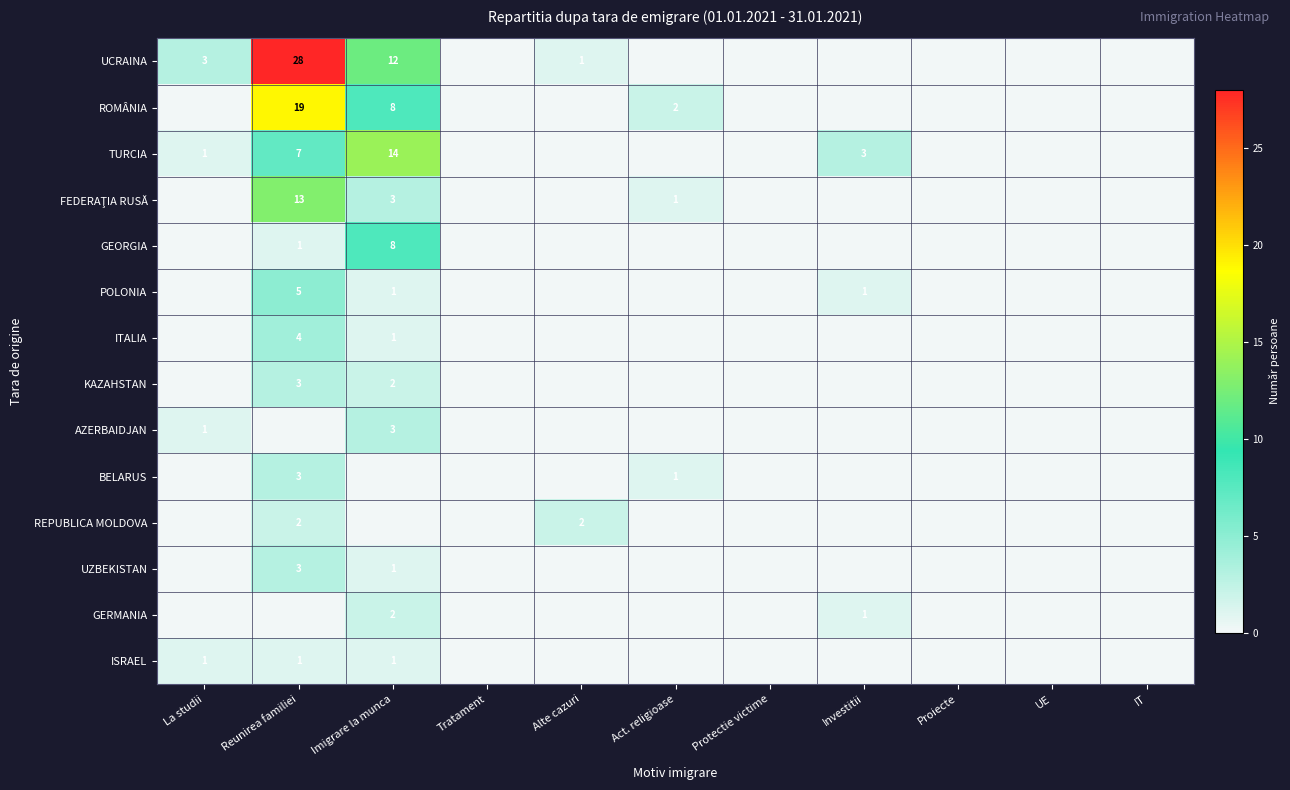

The ITALIA series shows 4 at Reunirea familiei. True or false?

True